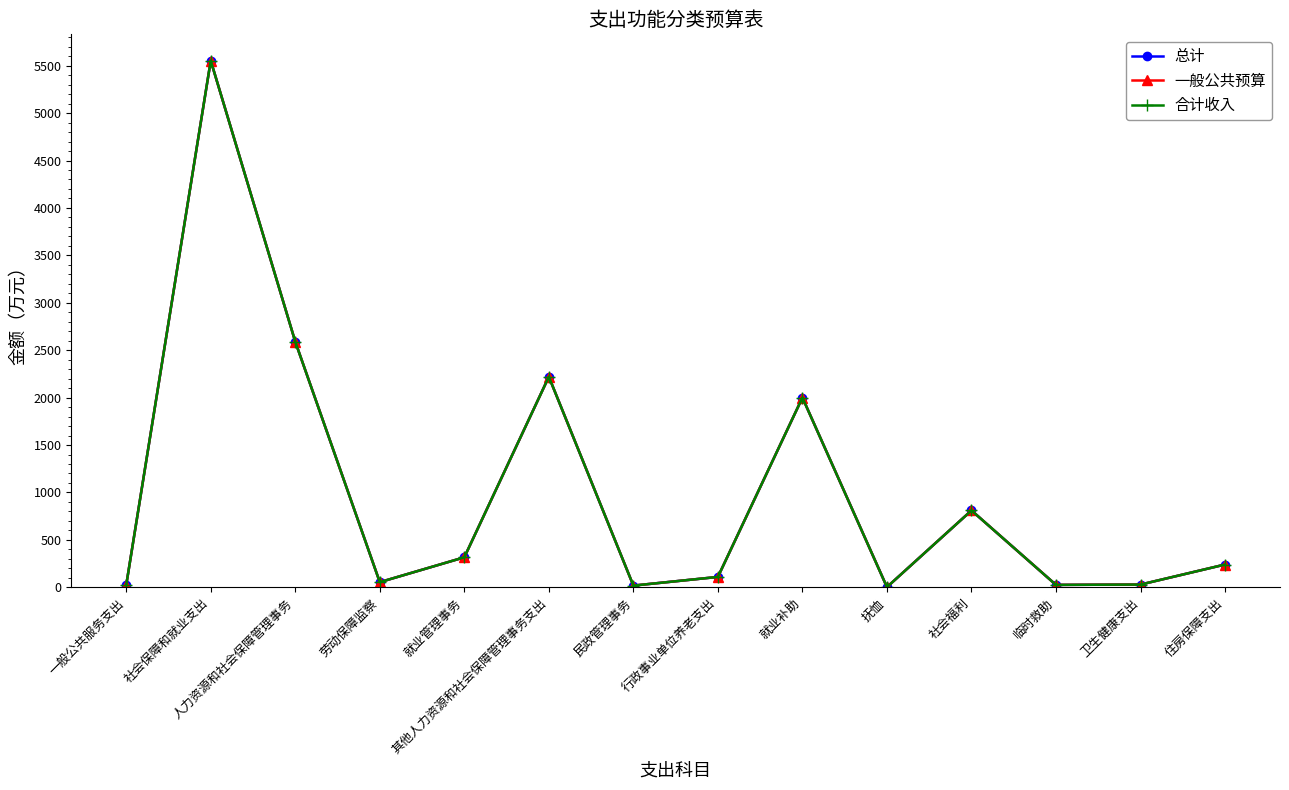

What is the lowest value of the 合计收入 series?

1.8